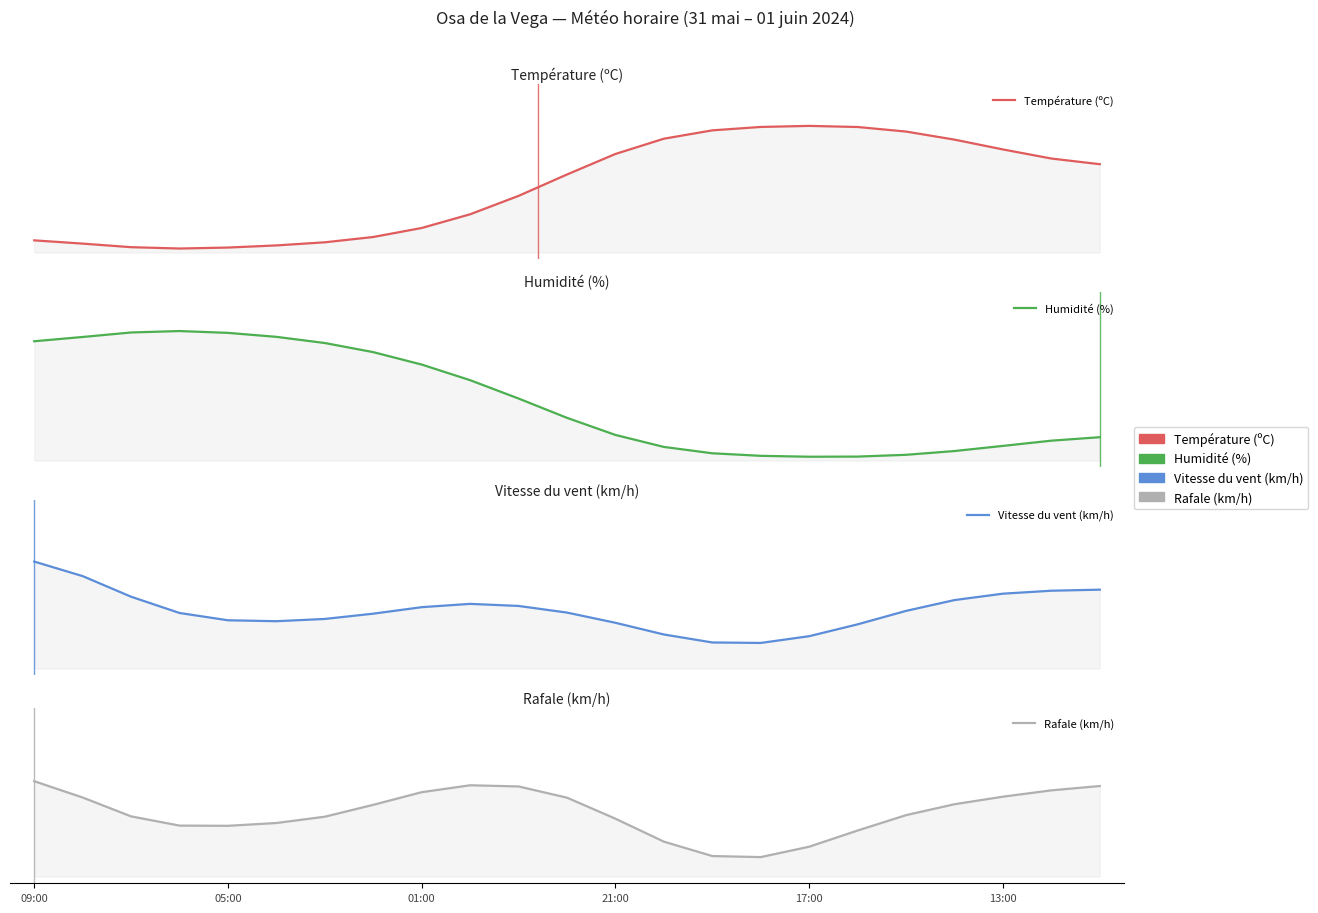

List the labels in order of Rafale (km/h) value, largest first.

09:00, 9, 22, 10, 21, 8, 20, 05:00, 11, 19, 7, 18, 01:00, 6, 12, 13:00, 21:00, 17:00, 17, 13, 16, 14, 15